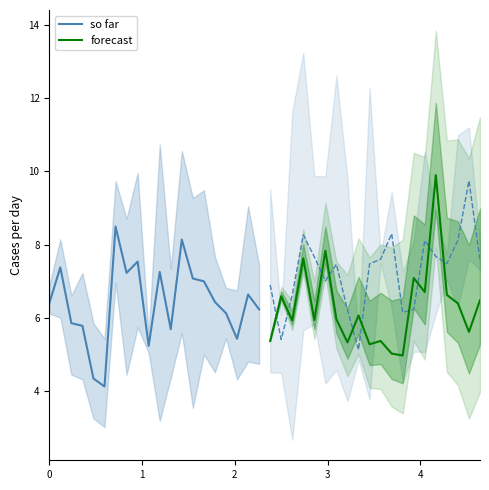

What is the highest value of the so far series?

8.5